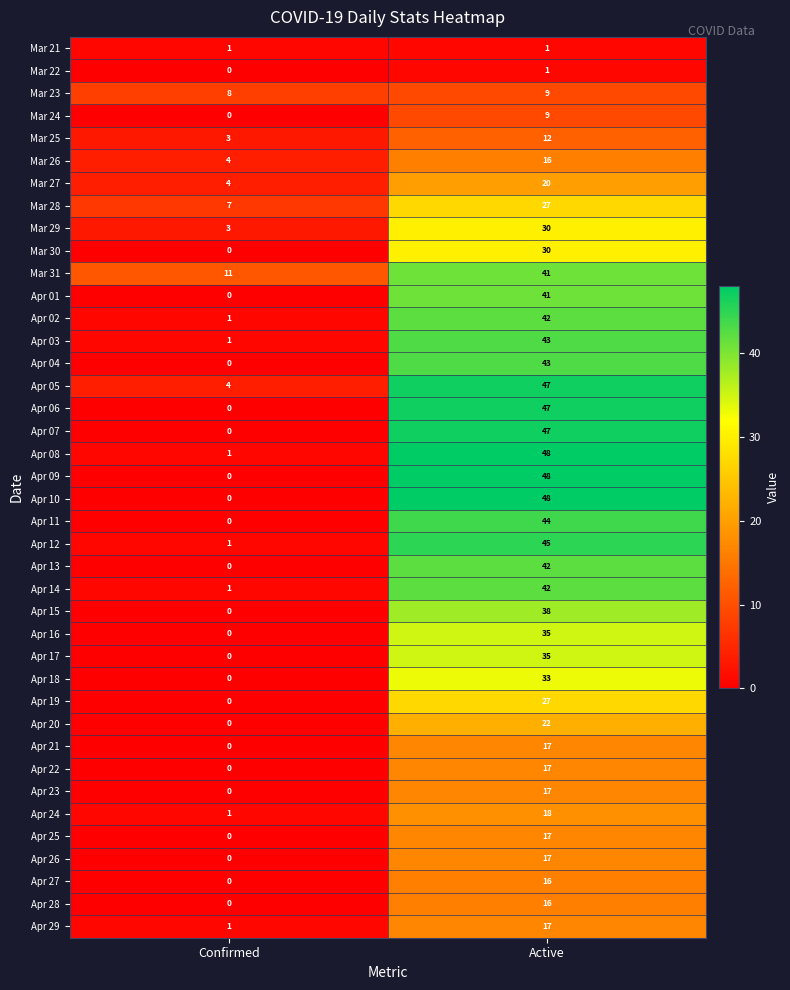

At which label is Mar 27 closest to 12?

Confirmed